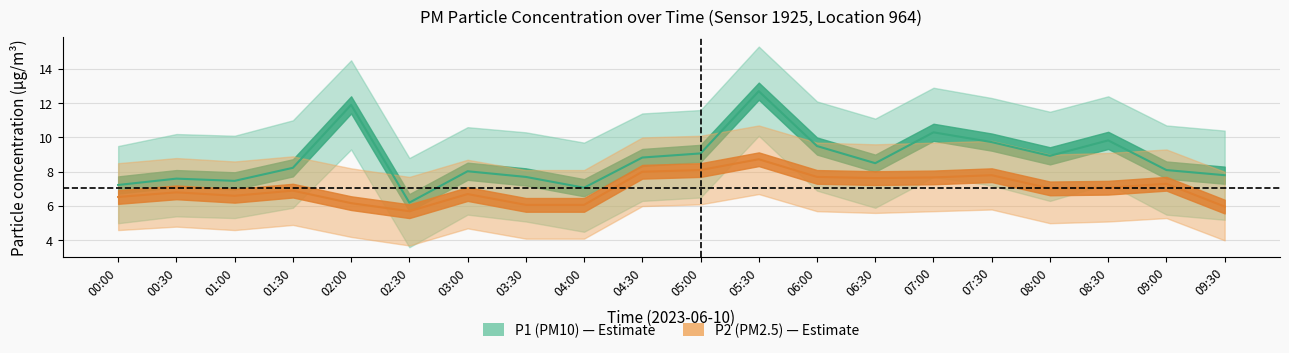

Is it true that P2_upper equals 11.2 at 03:30?

False